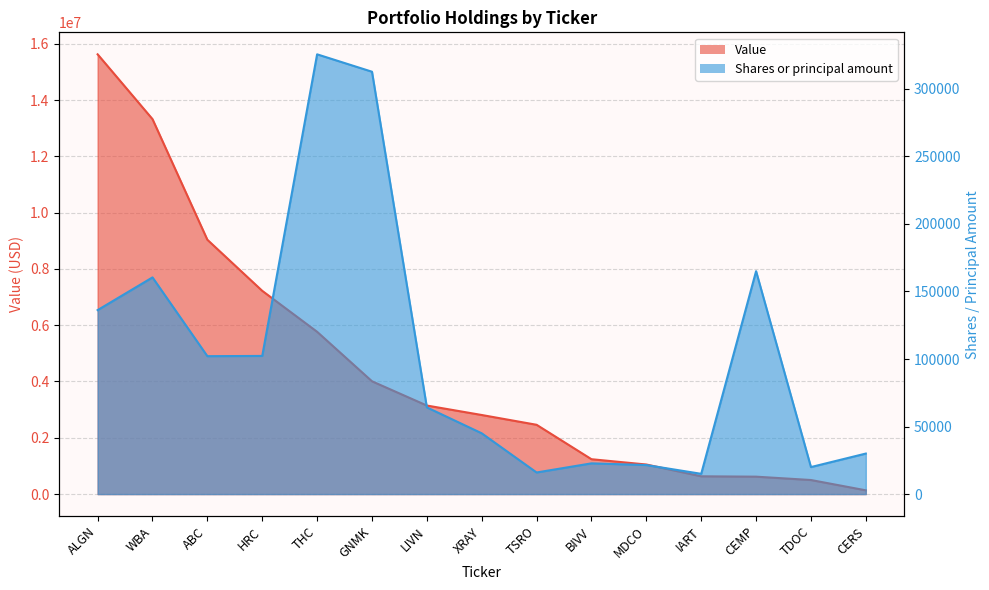

True or false: Value and Shares or principal amount cross at least once.

False